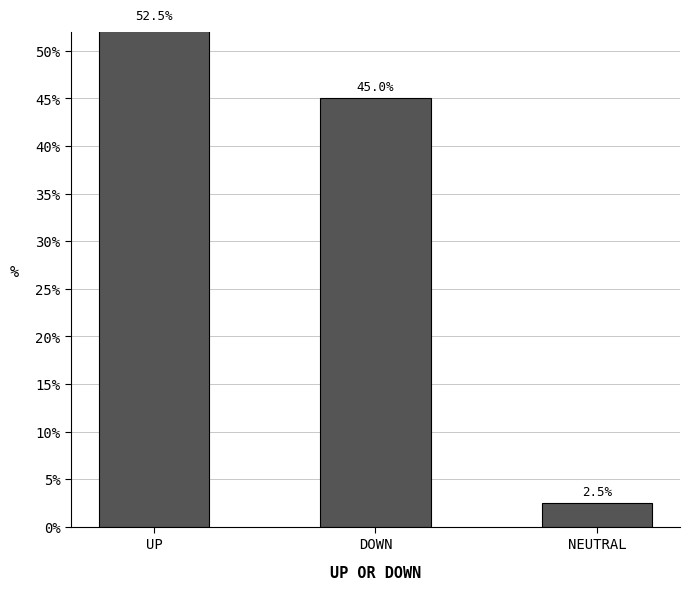

What is the value of the 1st bar from the left?

52.5